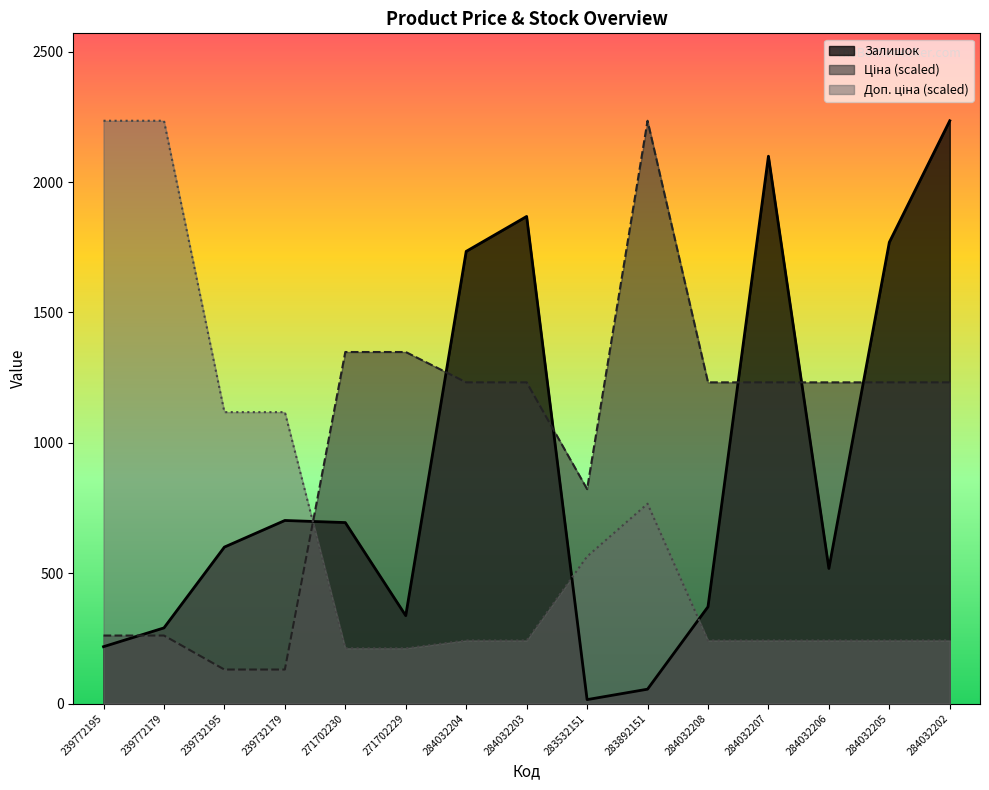

Rank the series by their average value, from lowest to highest.

Доп. ціна, Залишок, Ціна